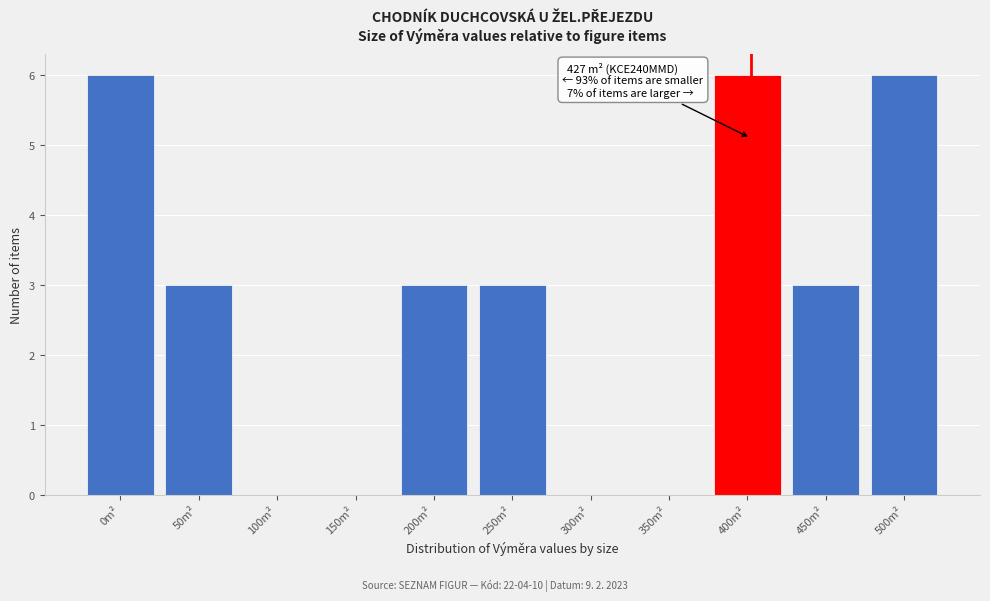

Reading left to right, list all the values displayed in this chart.

0m²=6	50m²=3	100m²=0	150m²=0	200m²=3	250m²=3	300m²=0	350m²=0	400m²=6	450m²=3	500m²=6